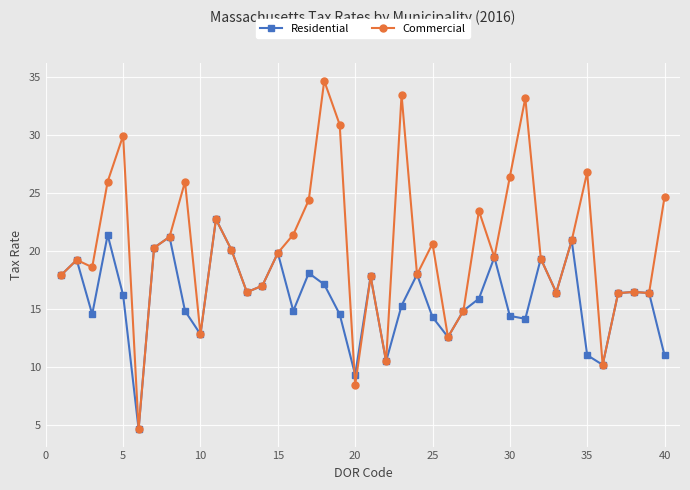

Which series has the largest range (max minus min)?

Commercial